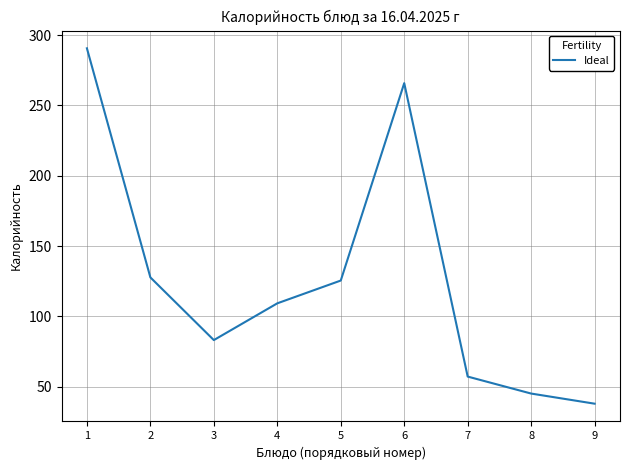

Where does the data first go above 109?

1